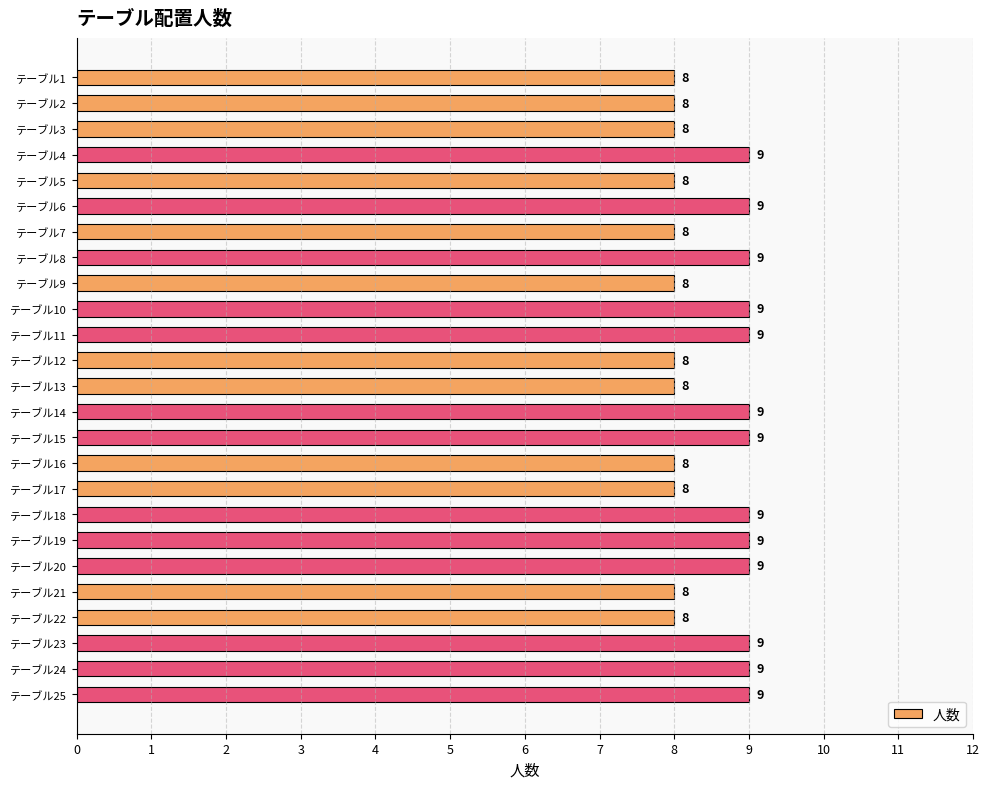

Are the bars grouped side by side (vs. stacked)?

No